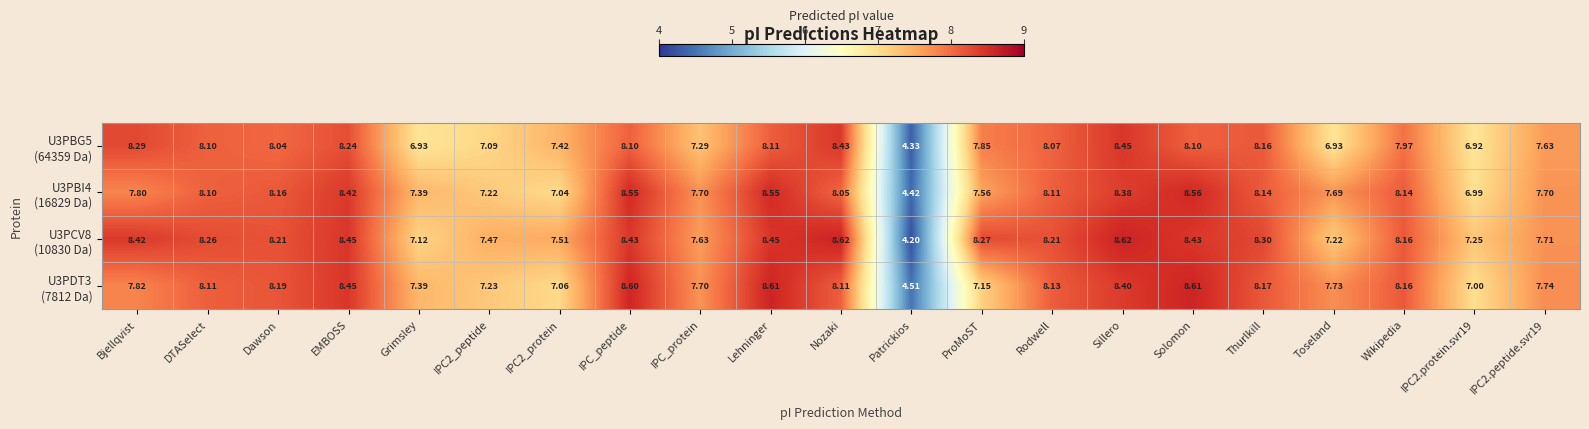

At which category is the sum across all series the highest?

Sillero